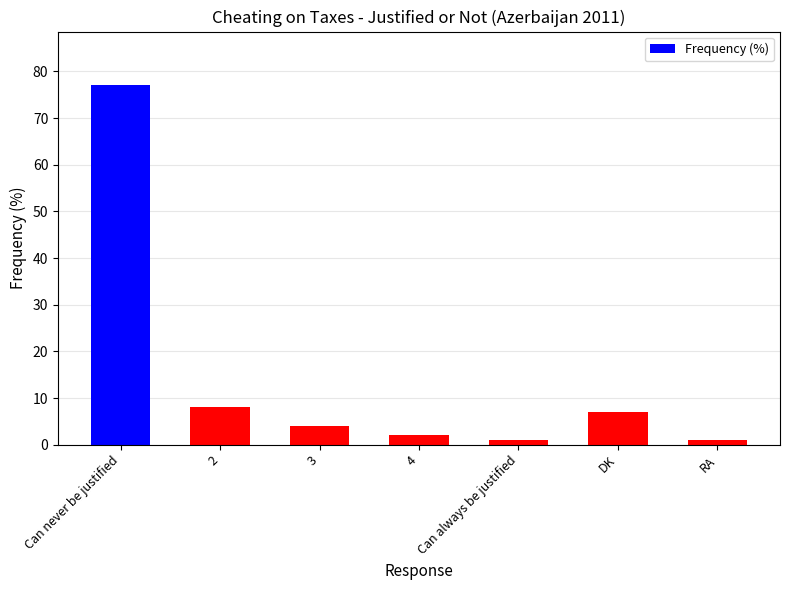

What position from the right is 4?

4